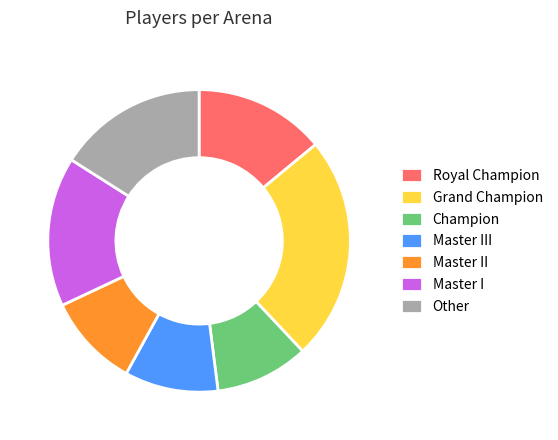

Combined, do Grand Champion and Master II account for over 50%?

No